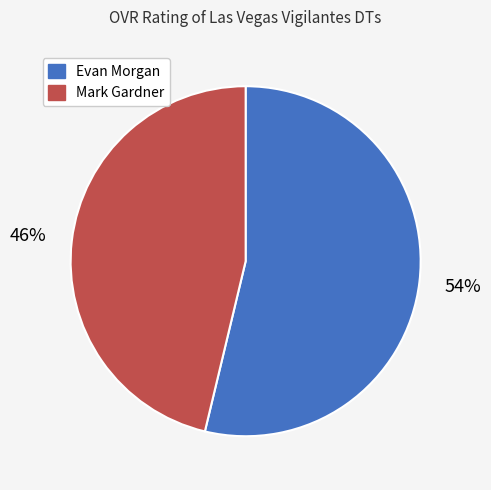

What is the largest slice in the pie chart?

Evan Morgan